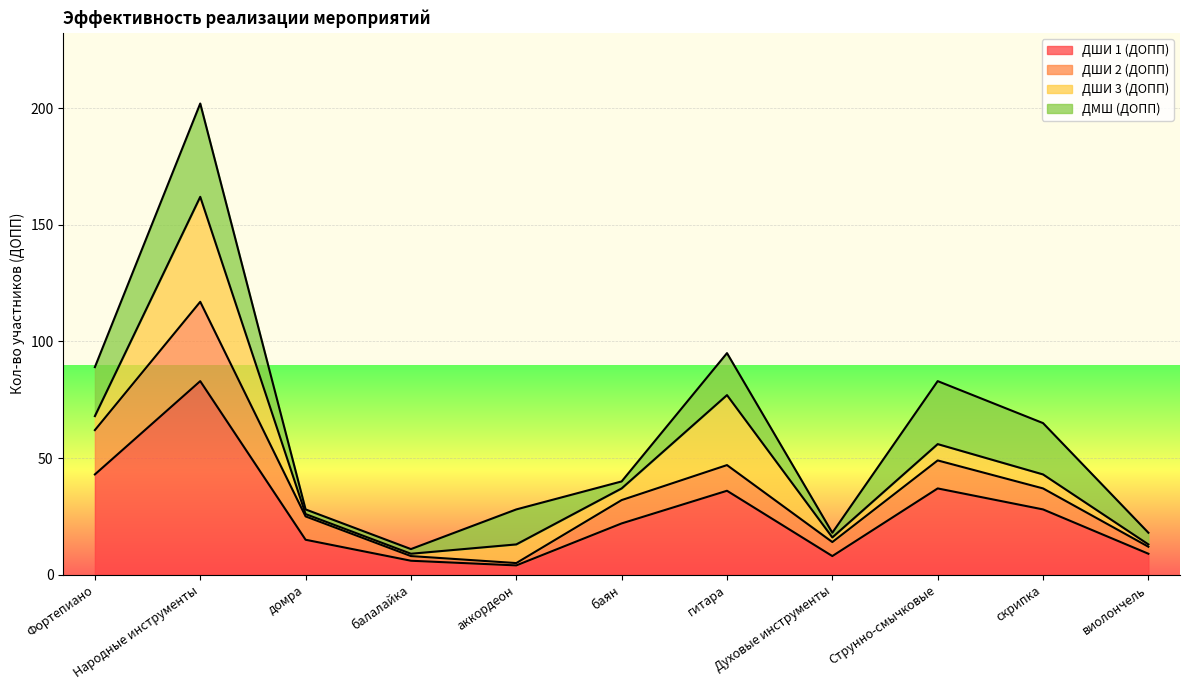

The ДШИ 1 (ДОПП) series shows 36 at гитара. True or false?

True